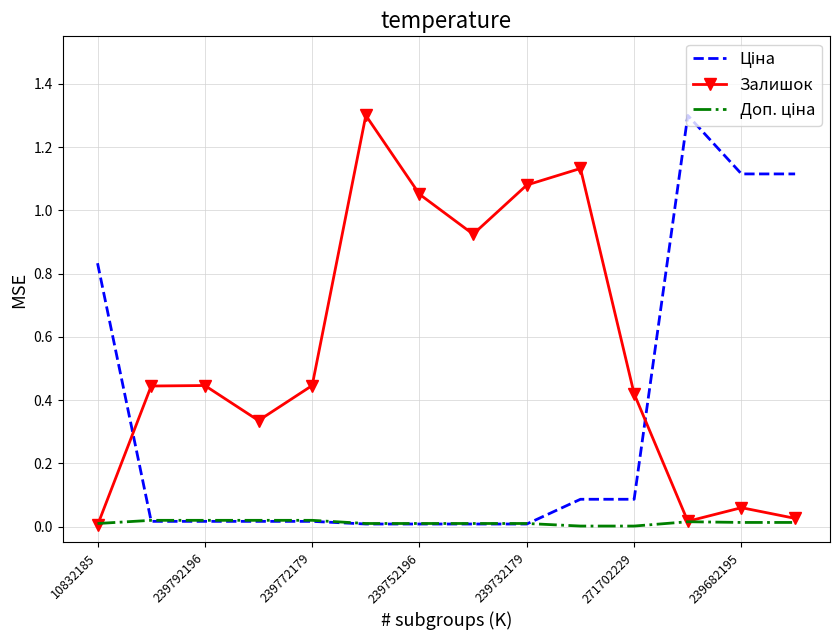

Which series has the largest total across all categories?

Залишок